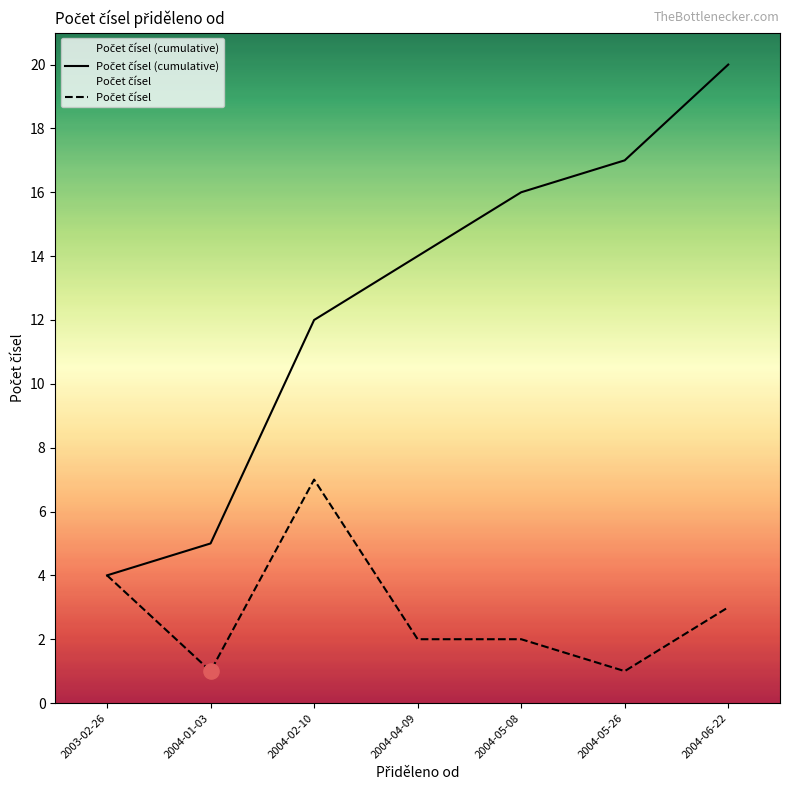

What are all the series names shown in the legend?

Počet čísel (cumulative), Počet čísel